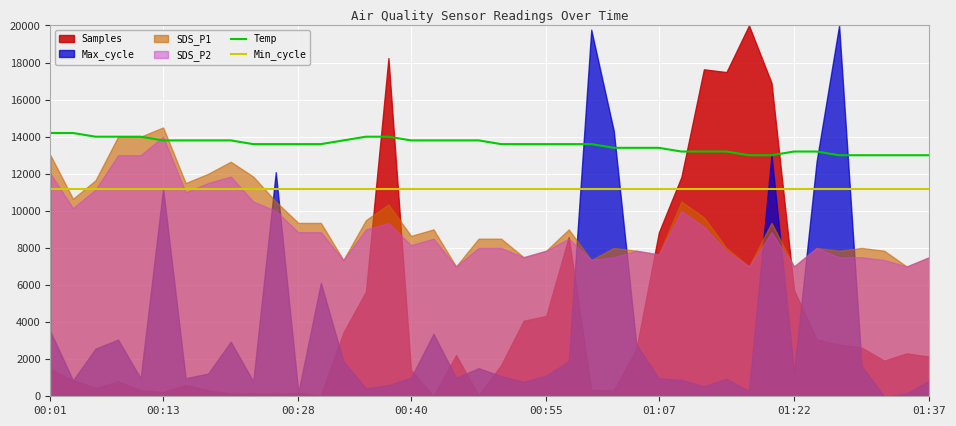

What is the highest value of the Temp series?

14200